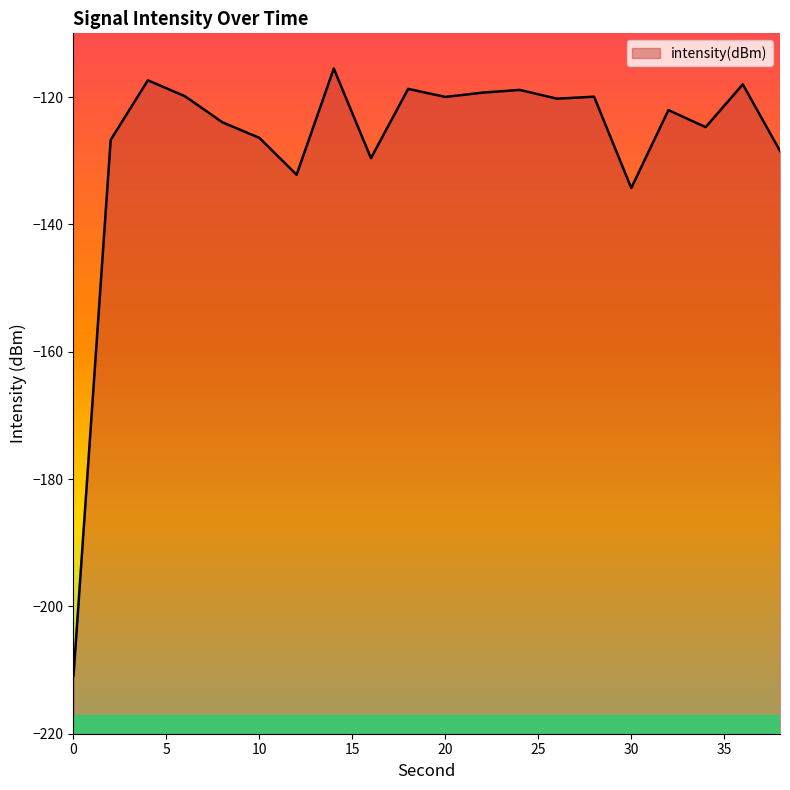

At which category does the data reach its first local peak?

4